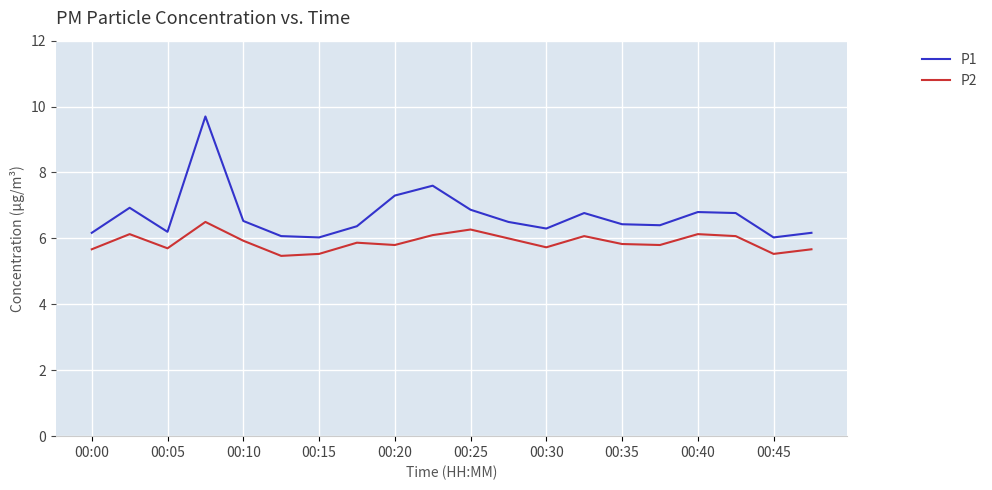

True or false: P1 and P2 cross at least once.

False